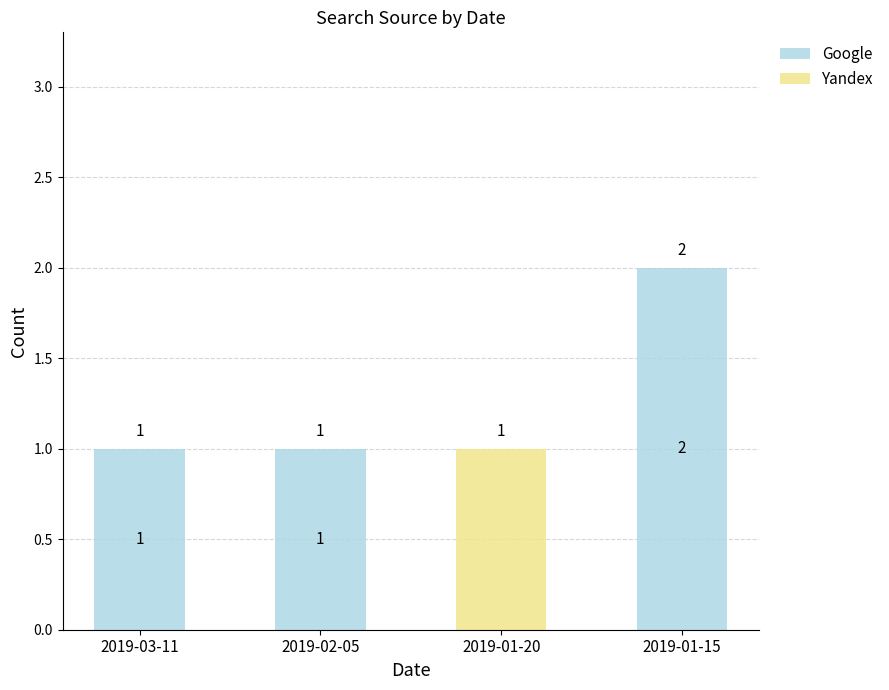

What is the sum of the Google values at 2019-01-15 and 2019-02-05?

3